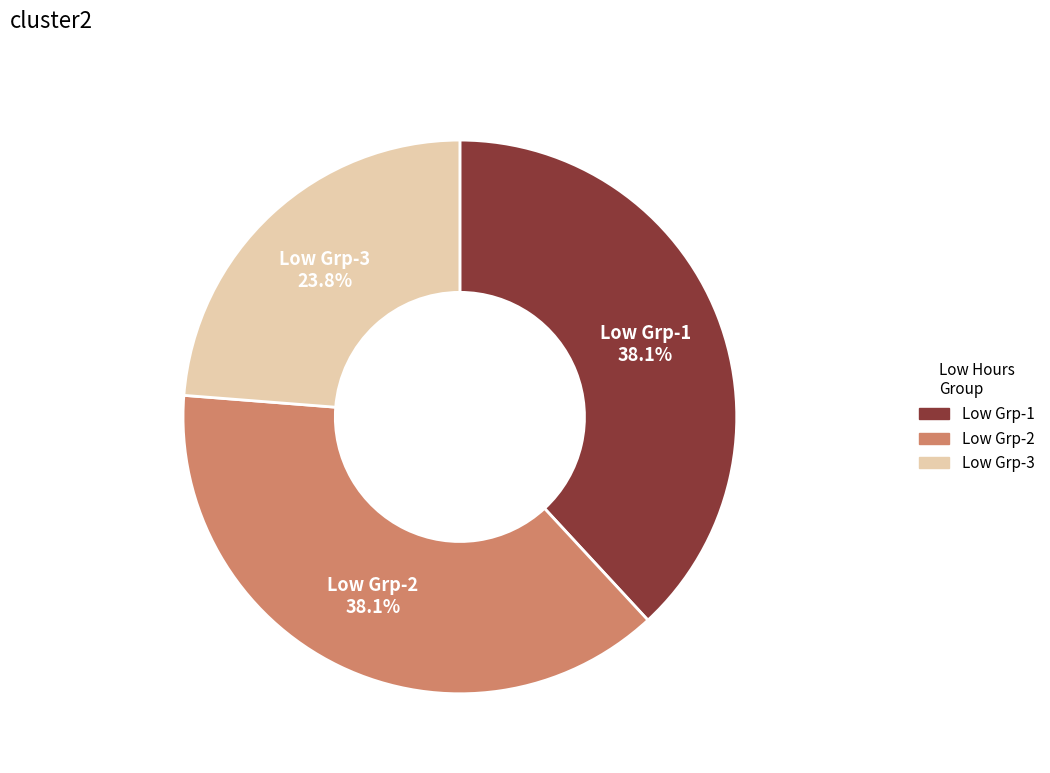

Does any single category account for the majority?

No